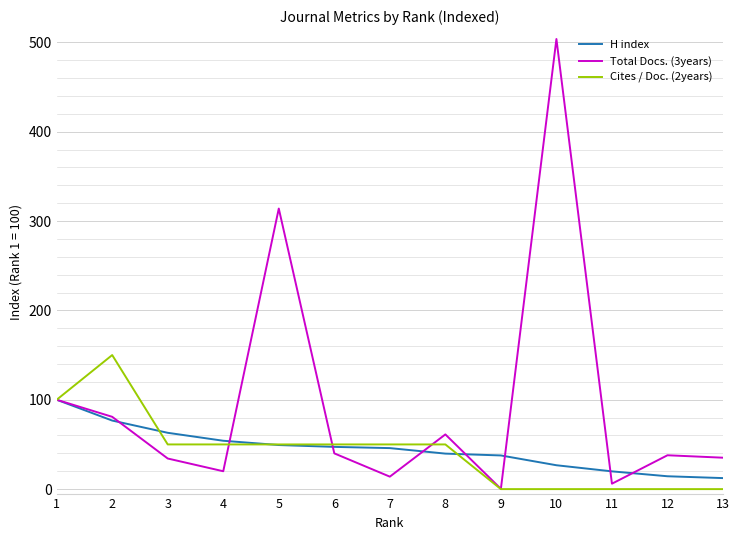

At how many categories does at least one series exceed 241?

2